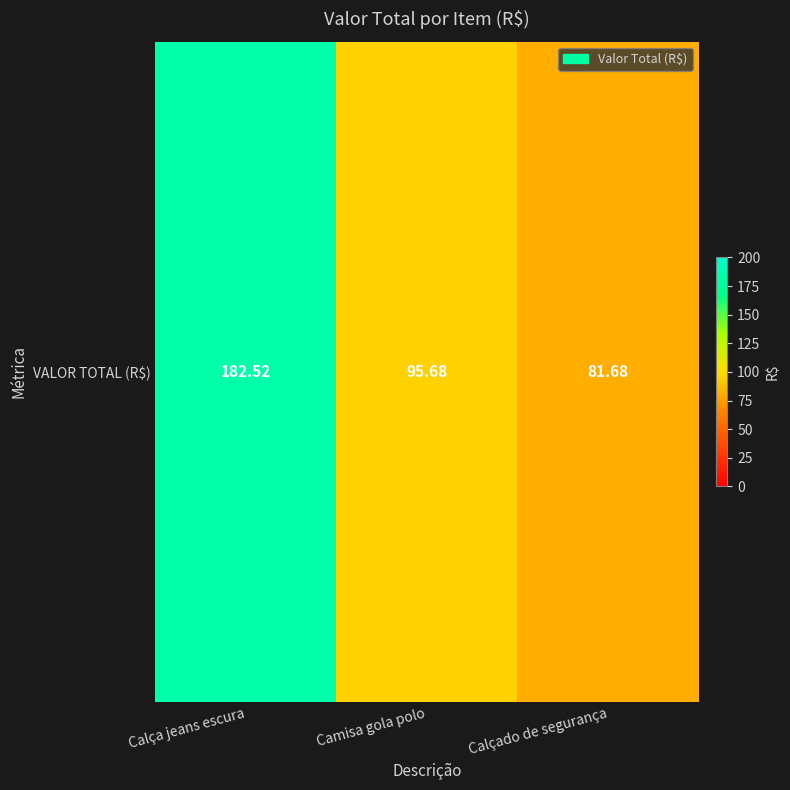

How many series are shown in this chart?

1